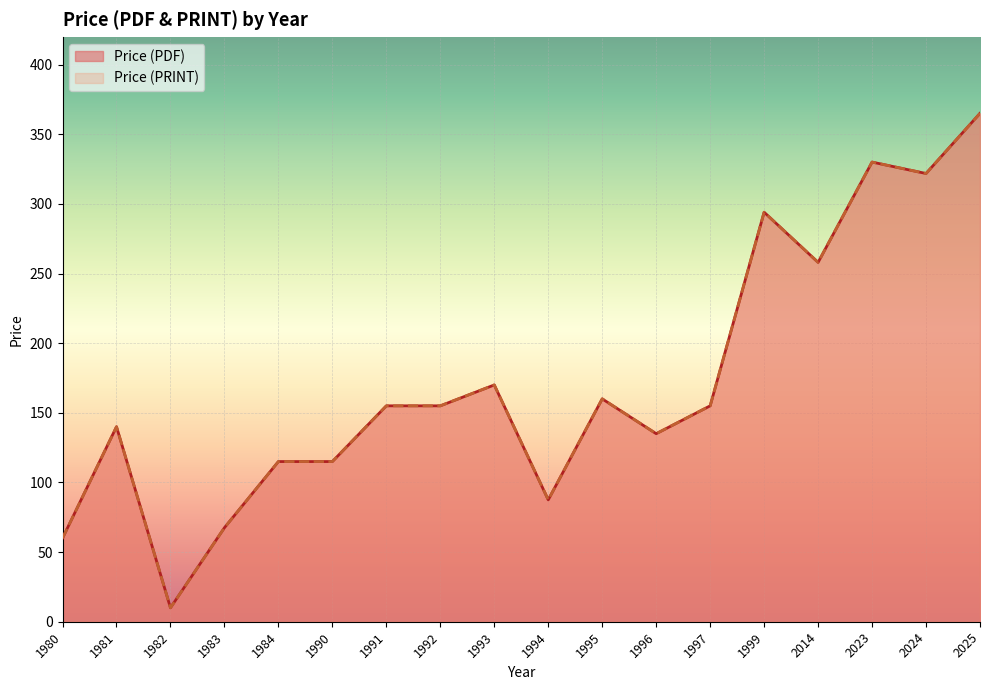

What are all the series names shown in the legend?

Price (PDF), Price (PRINT)